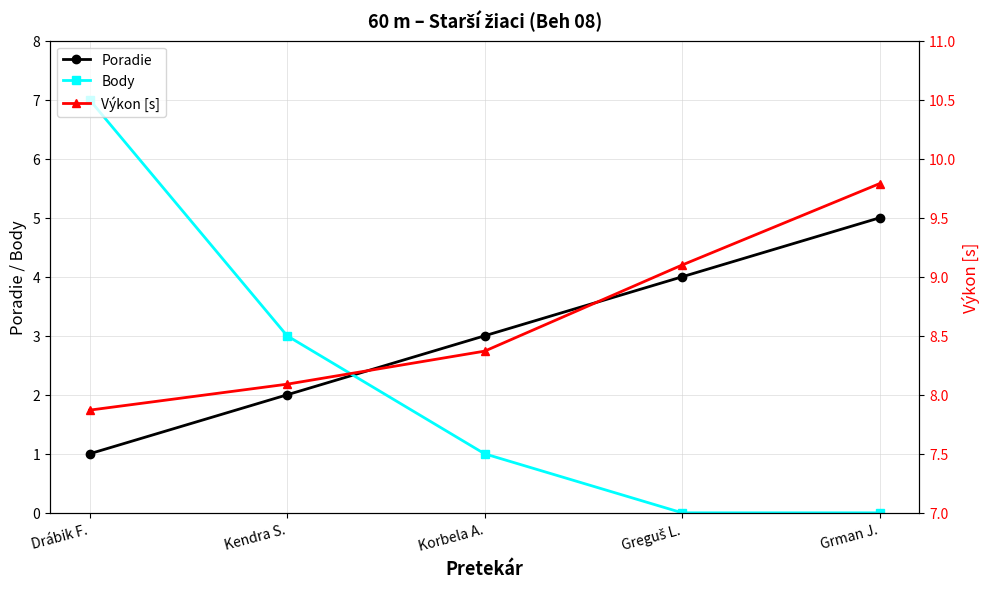

At how many categories does at least one series exceed 6?

5